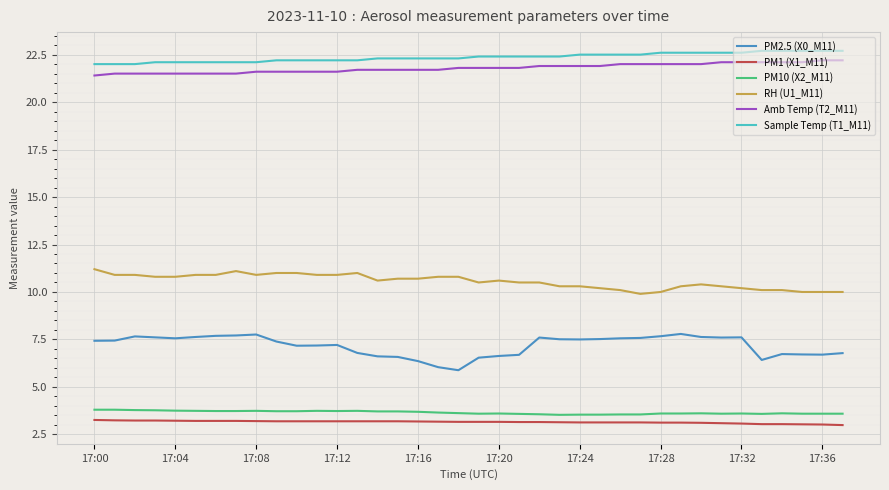

What is the maximum value shown in the chart?

22.7